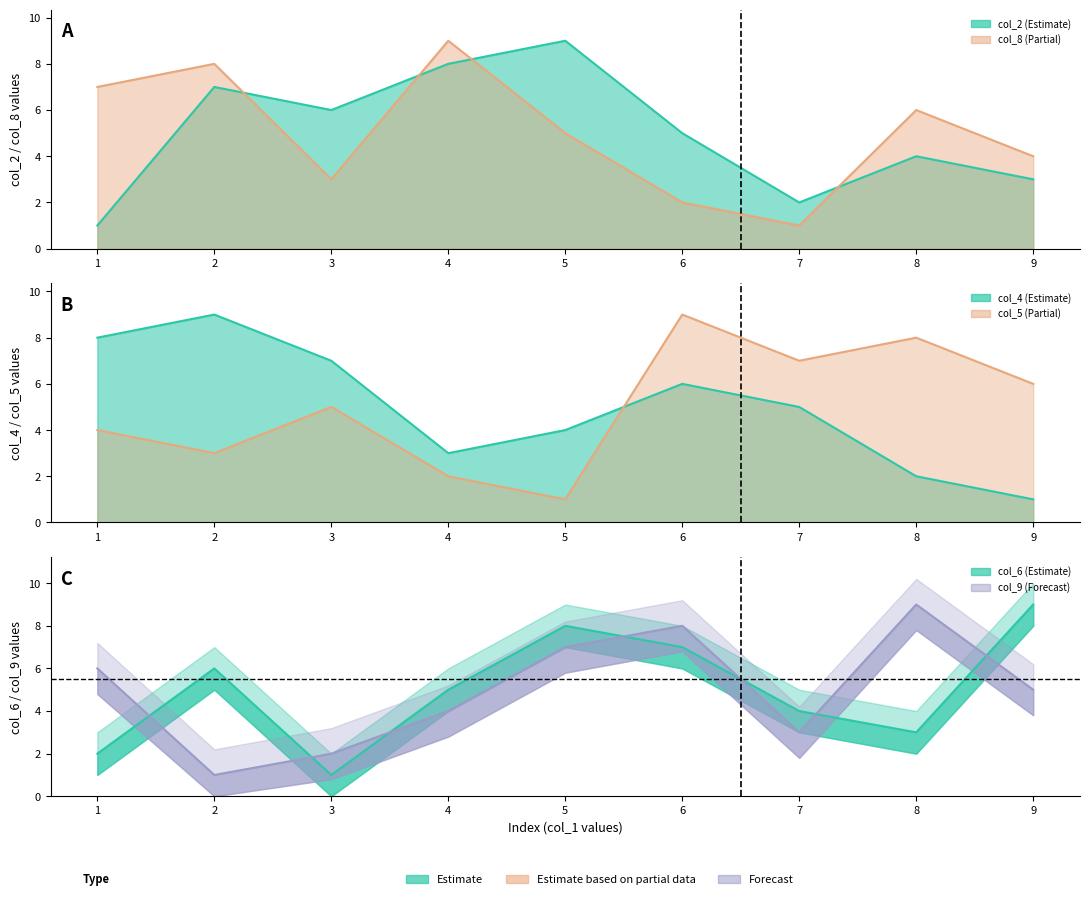

What value does the col_8 series have at 2?

8